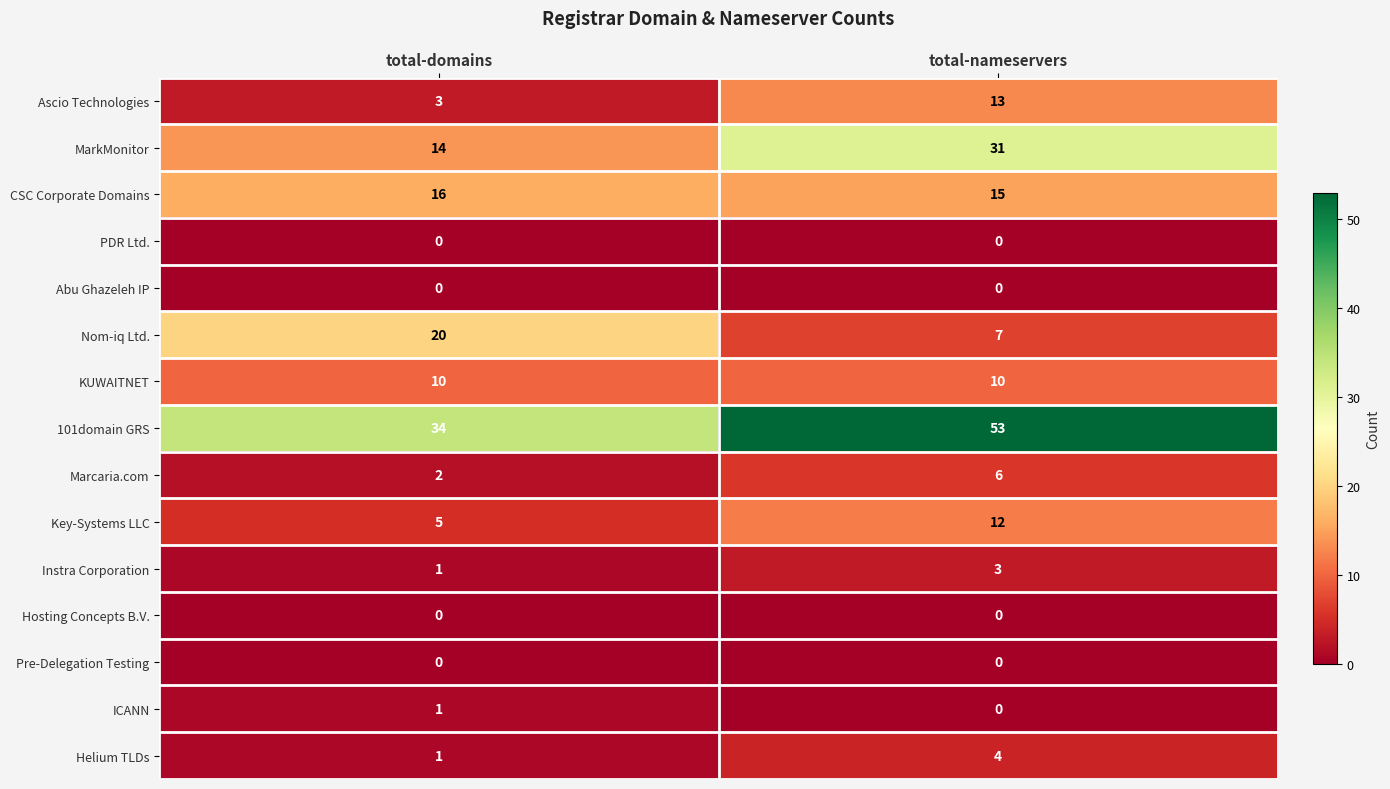

Reading left to right, what are all the values shown in this chart?

Ascio Technologies: total-domains=3	total-nameservers=13
MarkMonitor: total-domains=14	total-nameservers=31
CSC Corporate Domains: total-domains=16	total-nameservers=15
PDR Ltd.: total-domains=0	total-nameservers=0
Abu Ghazeleh IP: total-domains=0	total-nameservers=0
Nom-iq Ltd.: total-domains=20	total-nameservers=7
KUWAITNET: total-domains=10	total-nameservers=10
101domain GRS: total-domains=34	total-nameservers=53
Marcaria.com: total-domains=2	total-nameservers=6
Key-Systems LLC: total-domains=5	total-nameservers=12
Instra Corporation: total-domains=1	total-nameservers=3
Hosting Concepts B.V.: total-domains=0	total-nameservers=0
Pre-Delegation Testing: total-domains=0	total-nameservers=0
ICANN: total-domains=1	total-nameservers=0
Helium TLDs: total-domains=1	total-nameservers=4